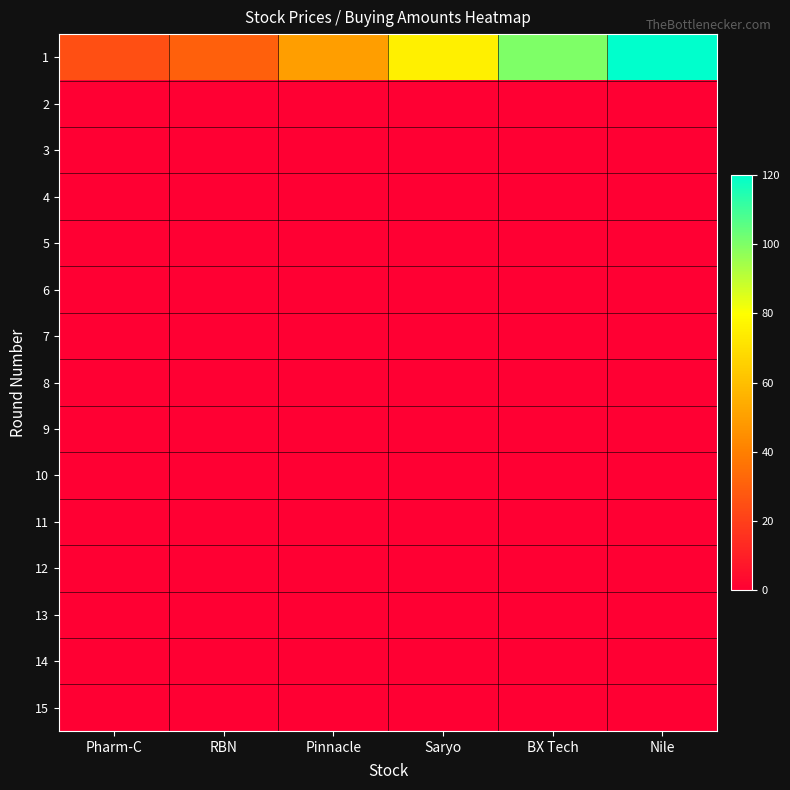

Count the number of categories in the chart.

6